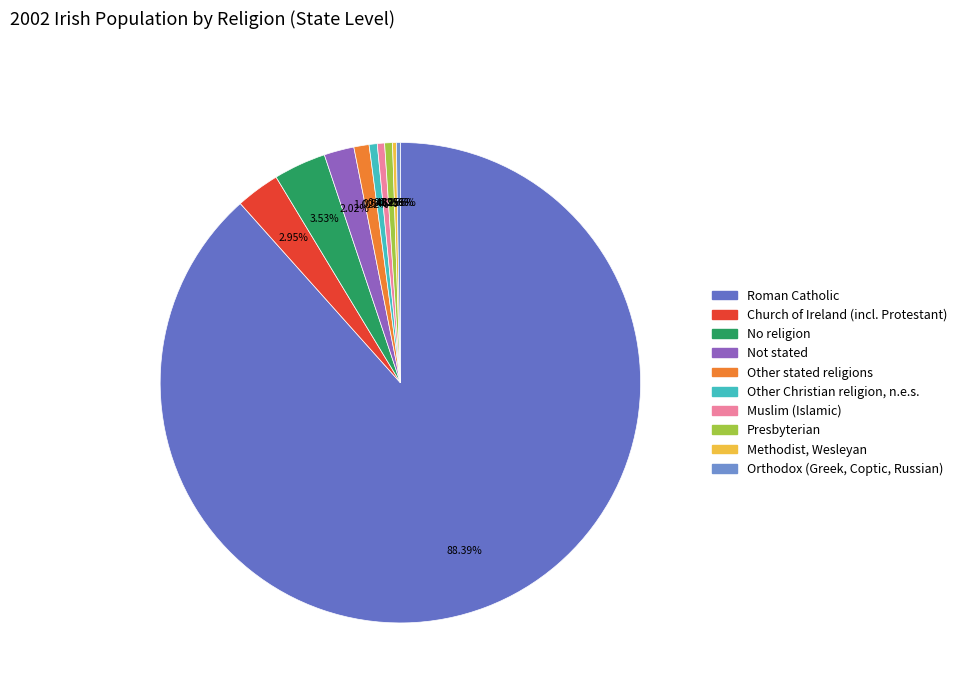

What is the smallest slice in the pie chart?

Methodist, Wesleyan